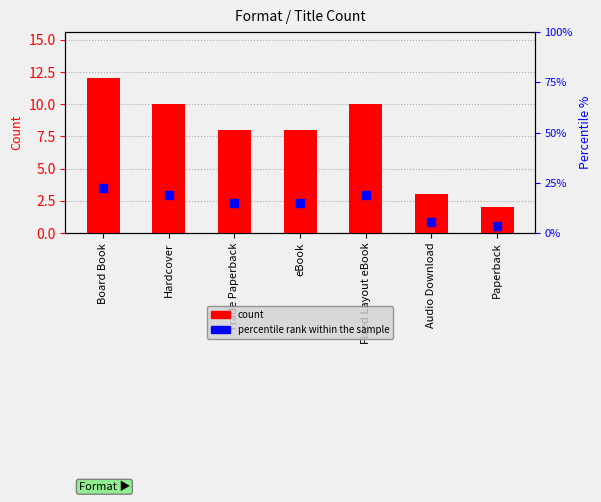

Which series reaches the maximum Y coordinate?

percentile rank within the sample